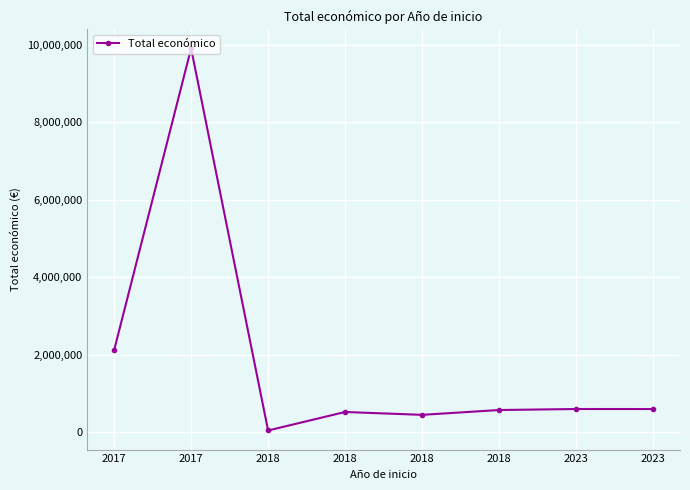

How many lines are shown in the chart?

1